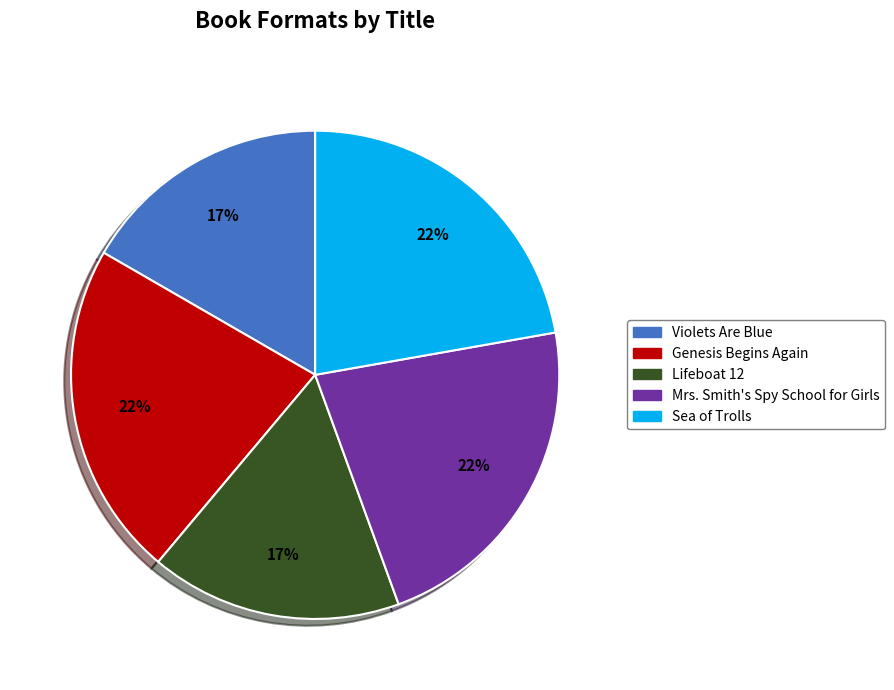

Does any single category account for the majority?

No